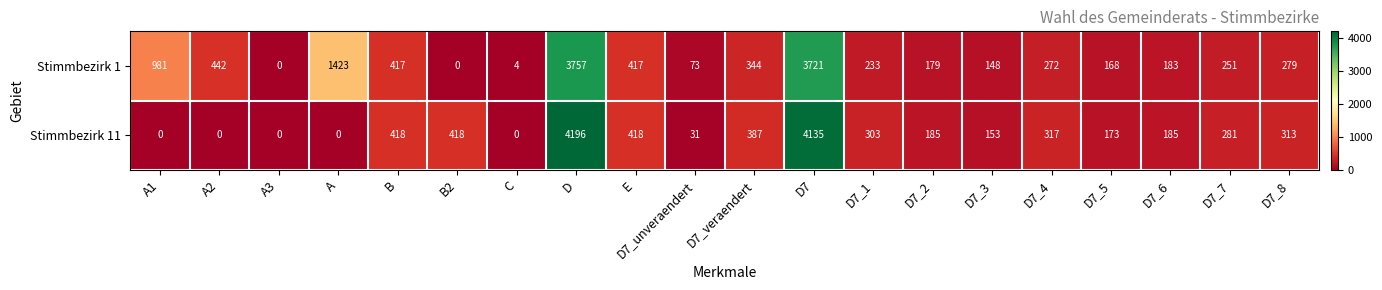

Is it true that Stimmbezirk 1 equals 1463 at D?

False